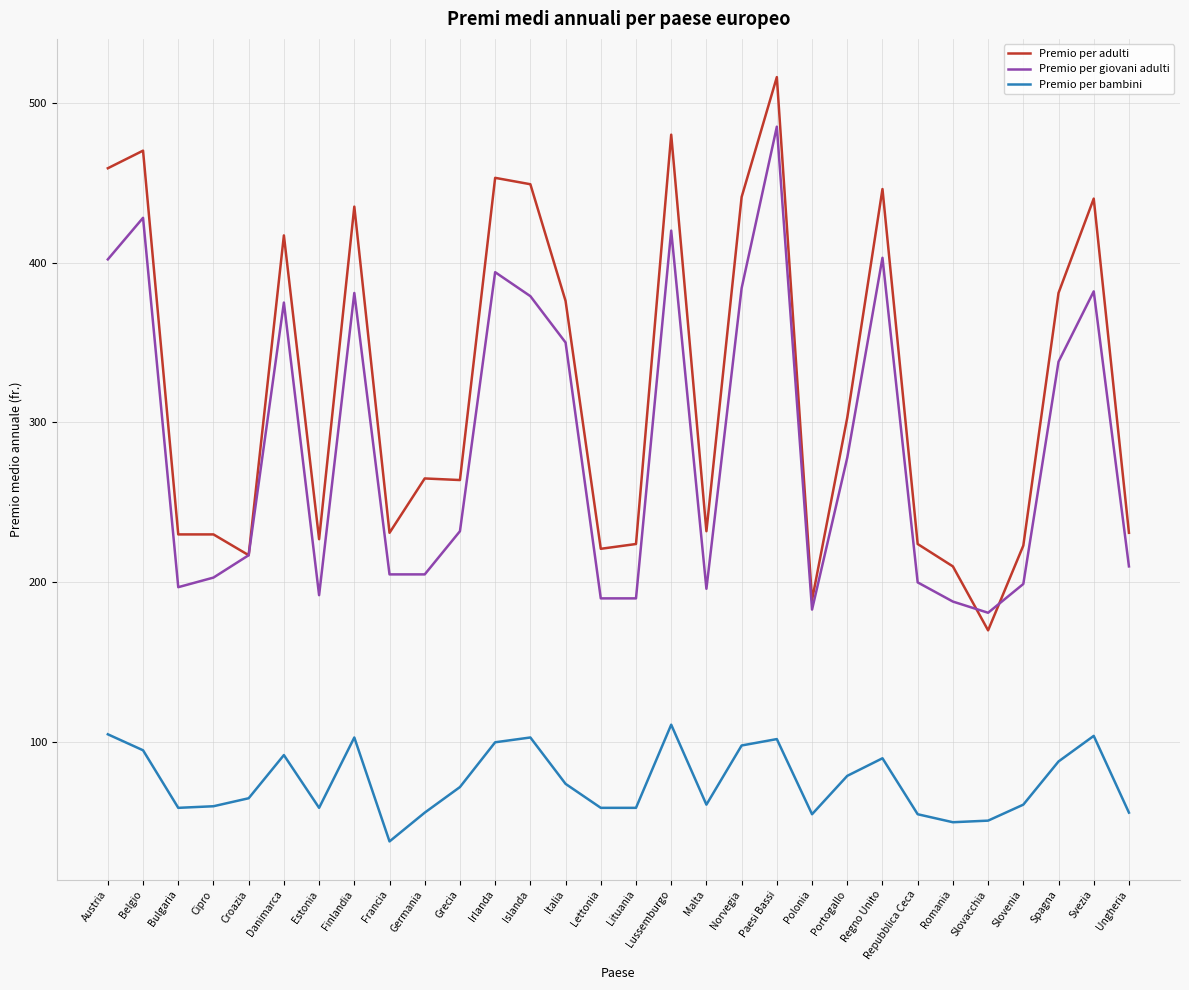

What is the difference between the highest and lowest values at Slovacchia?

130